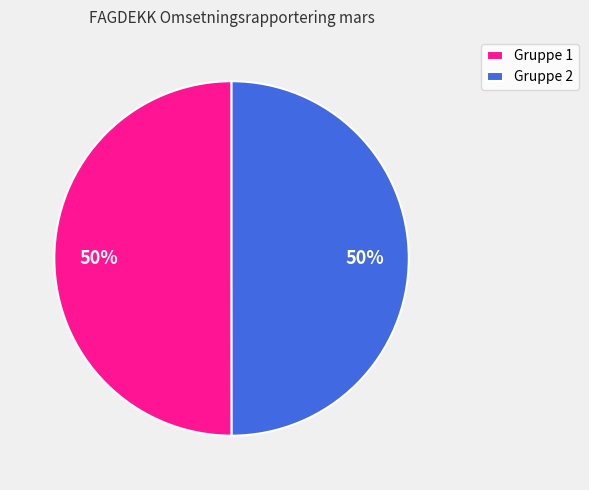

The Gruppe 1 slice represents 50% of the pie. True or false?

True